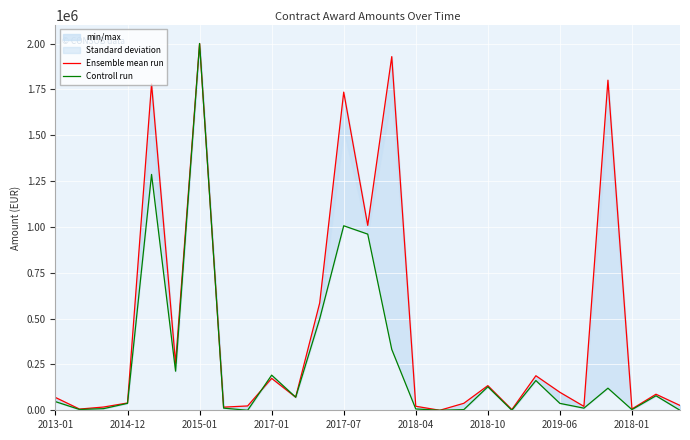

The Controll run series shows 0.0 at 26. True or false?

True